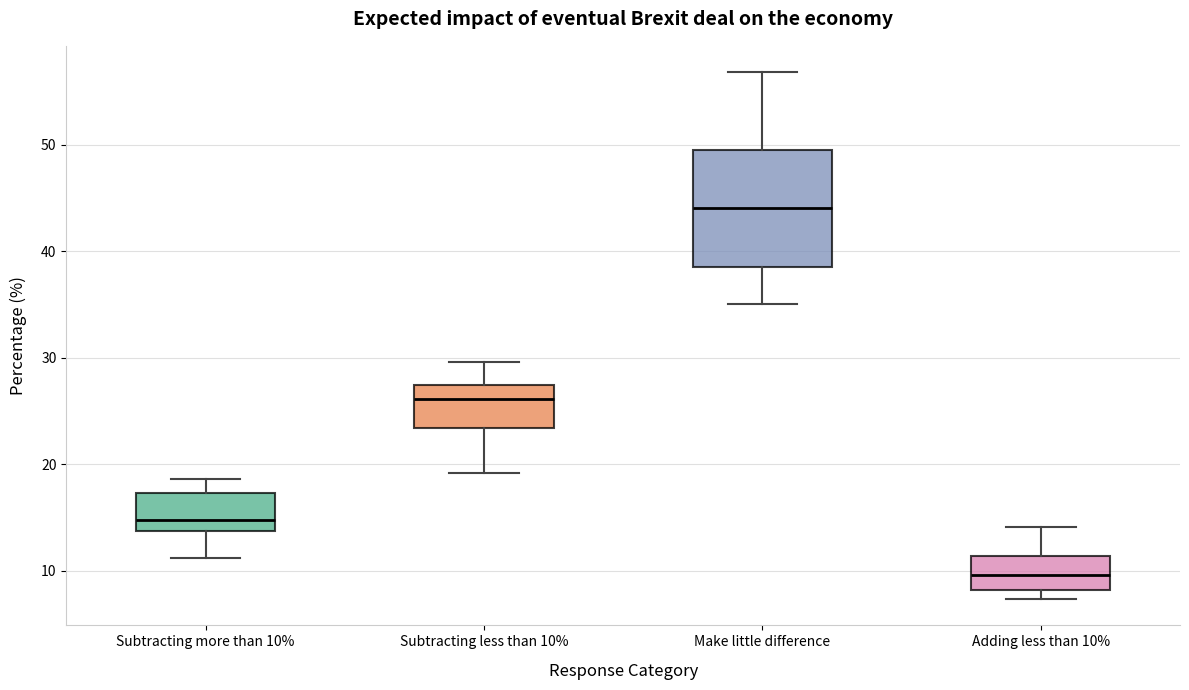

Which box is the tallest, from its lower edge to its upper edge?

Make little difference